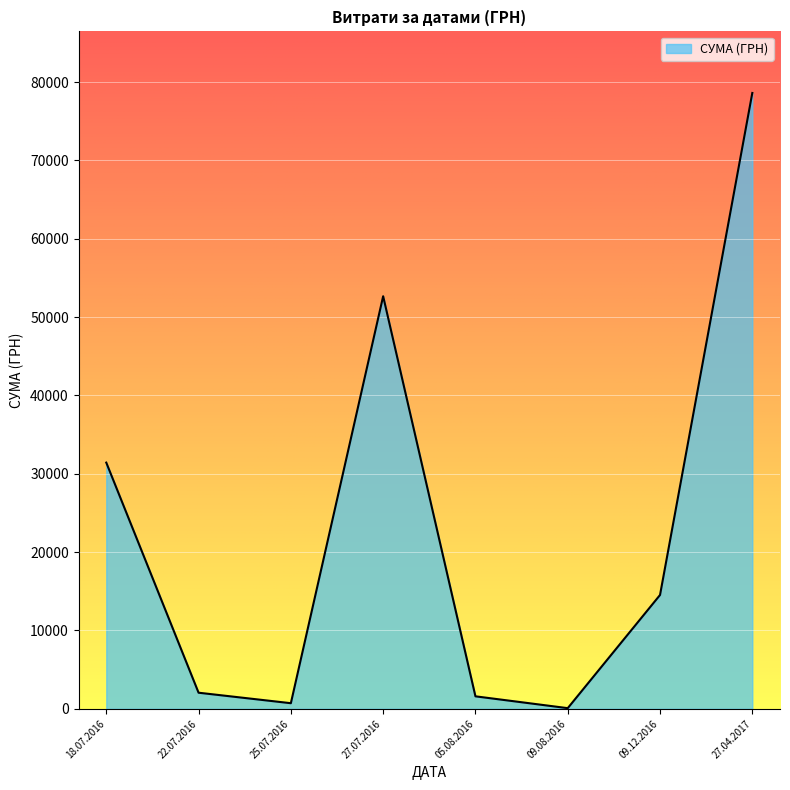

True or false: the data shows 85.0 at 09.08.2016.

True